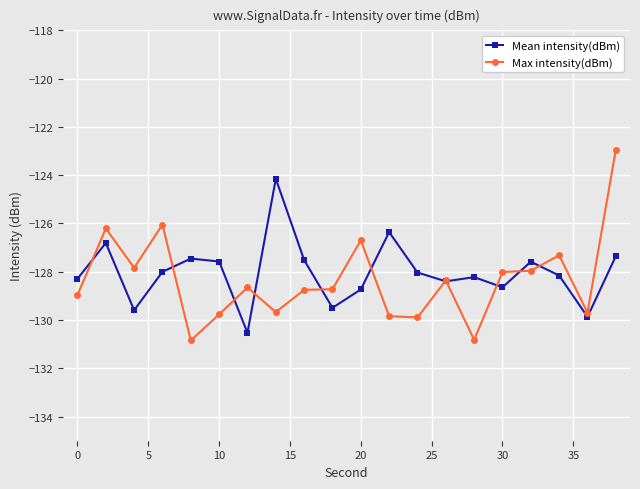

What is the greatest value displayed?

-122.9